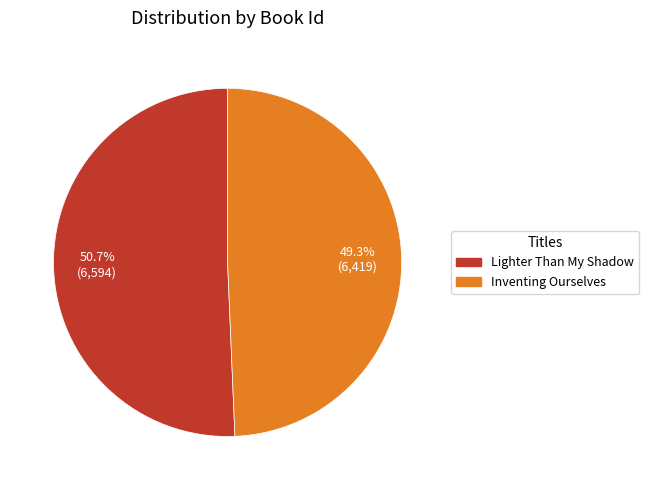

Is there any slice that represents more than half of the pie?

Yes